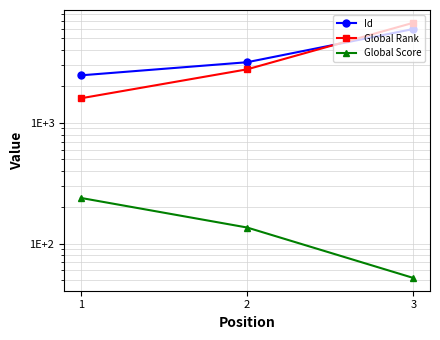

What is the value of the Global Rank point at the 2nd from the left?

2770